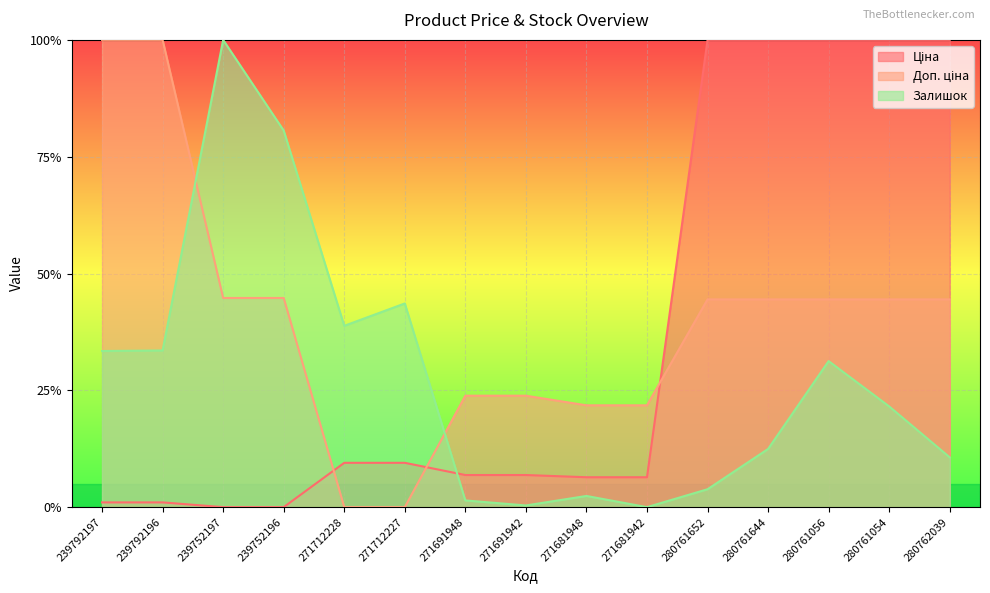

Reading left to right, list all the values displayed in this chart.

Ціна: 0.0	0.0	0.0	0.0	0.1	0.1	0.1	0.1	0.1	0.1	1.0	1.0	1.0	1.0	1.0
Доп. ціна: 1.0	1.0	0.4	0.4	0.0	0.0	0.2	0.2	0.2	0.2	0.4	0.4	0.4	0.4	0.4
Залишок: 0.3	0.3	1.0	0.8	0.4	0.4	0.0	0.0	0.0	0.0	0.0	0.1	0.3	0.2	0.1